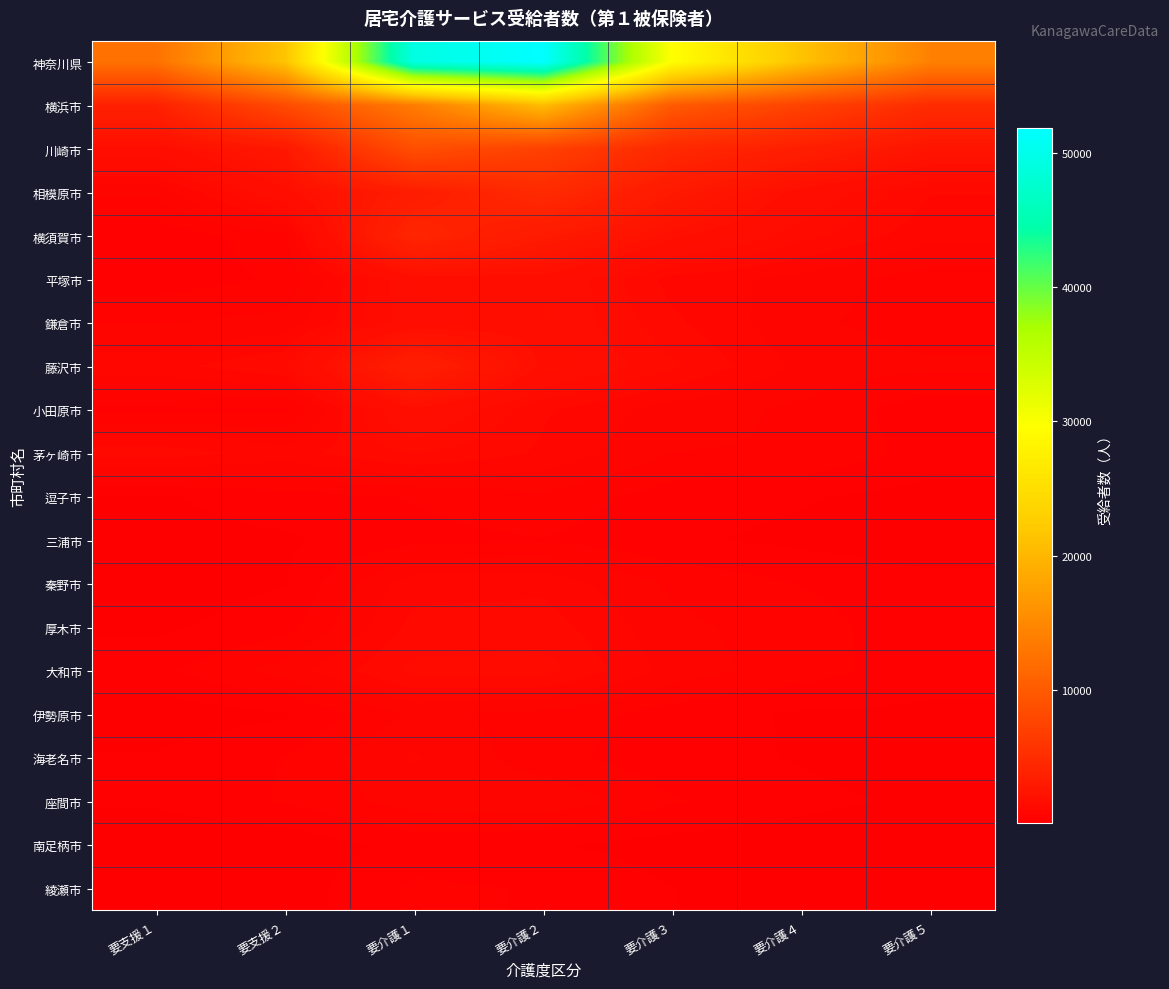

Rank the series at 要介護２ from highest to lowest value.

神奈川県, 横浜市, 川崎市, 相模原市, 横須賀市, 藤沢市, 平塚市, 鎌倉市, 大和市, 厚木市, 小田原市, 茅ヶ崎市, 秦野市, 座間市, 逗子市, 伊勢原市, 海老名市, 三浦市, 綾瀬市, 南足柄市